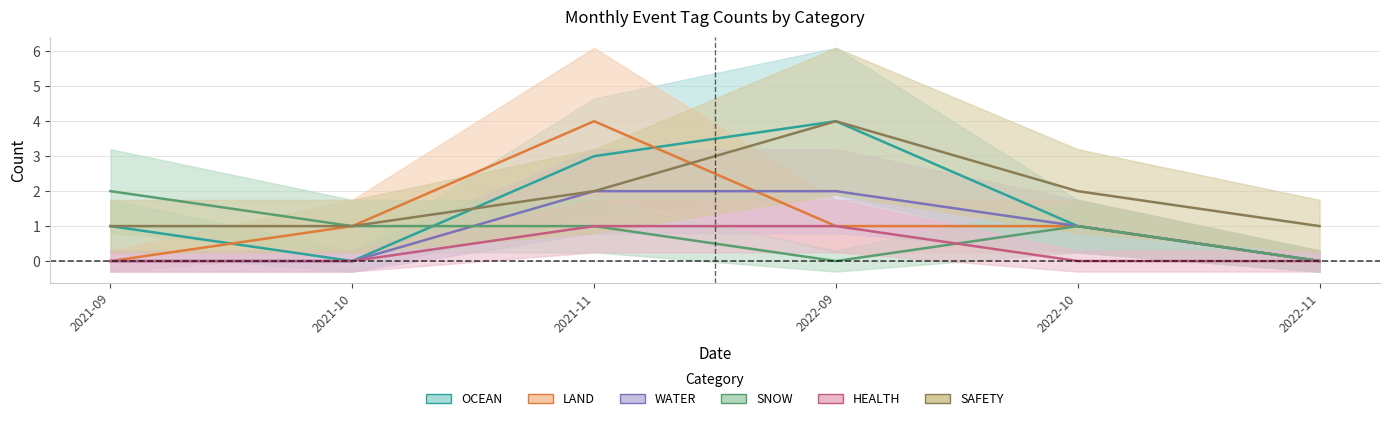

Which label corresponds to the smallest value in the chart?

2021-10